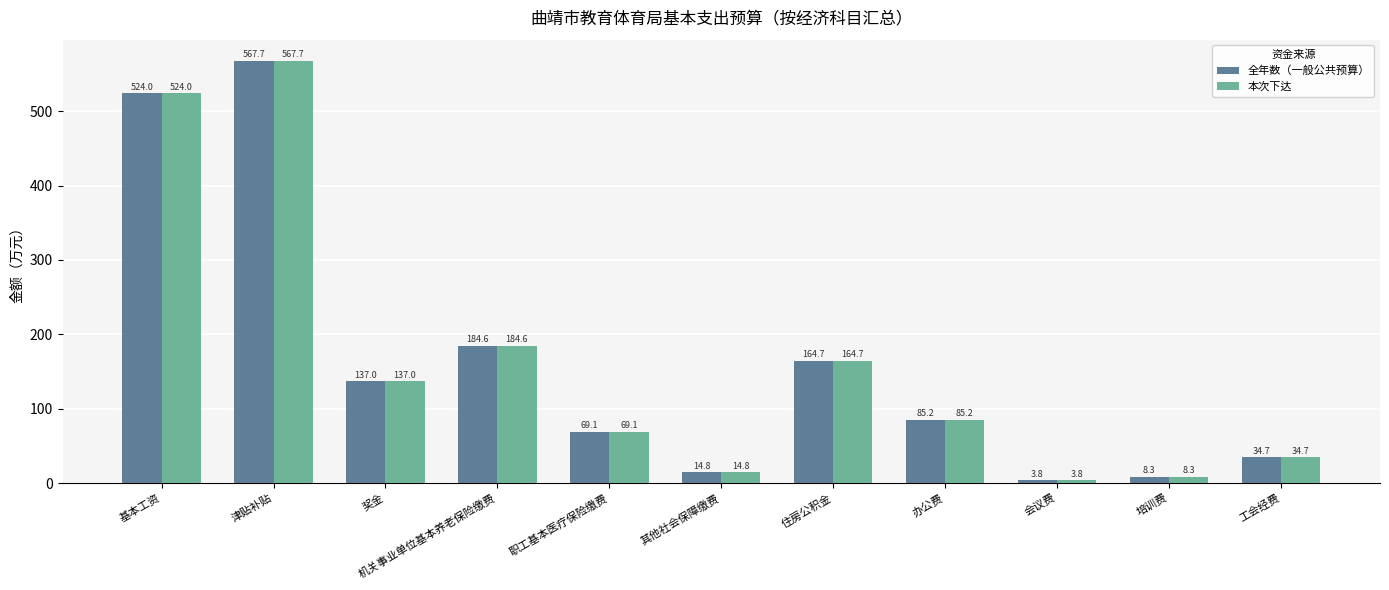

What is the greatest value displayed?

567.7